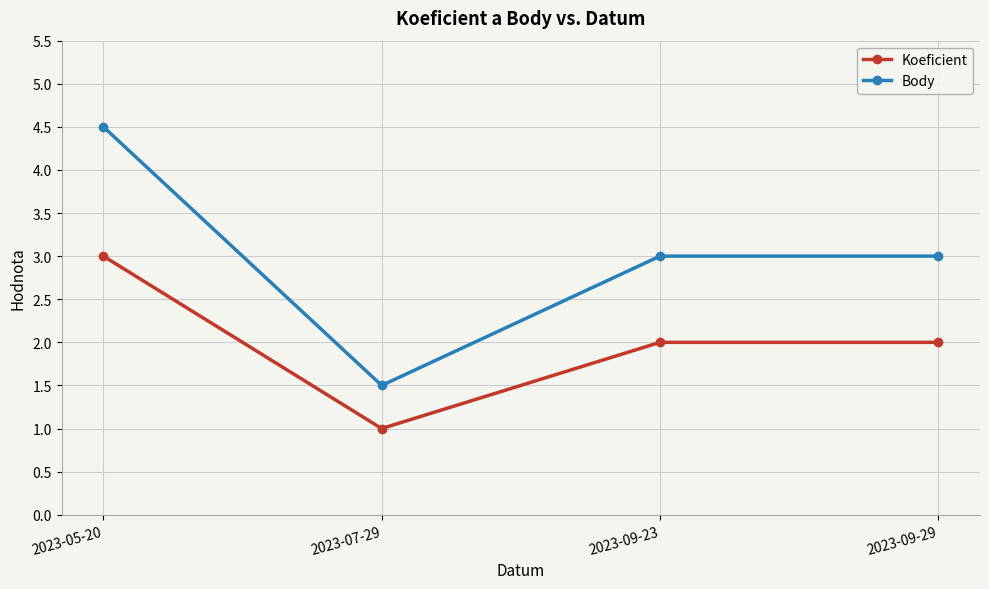

What is the spread (max minus min) of values at 2023-07-29?

0.5